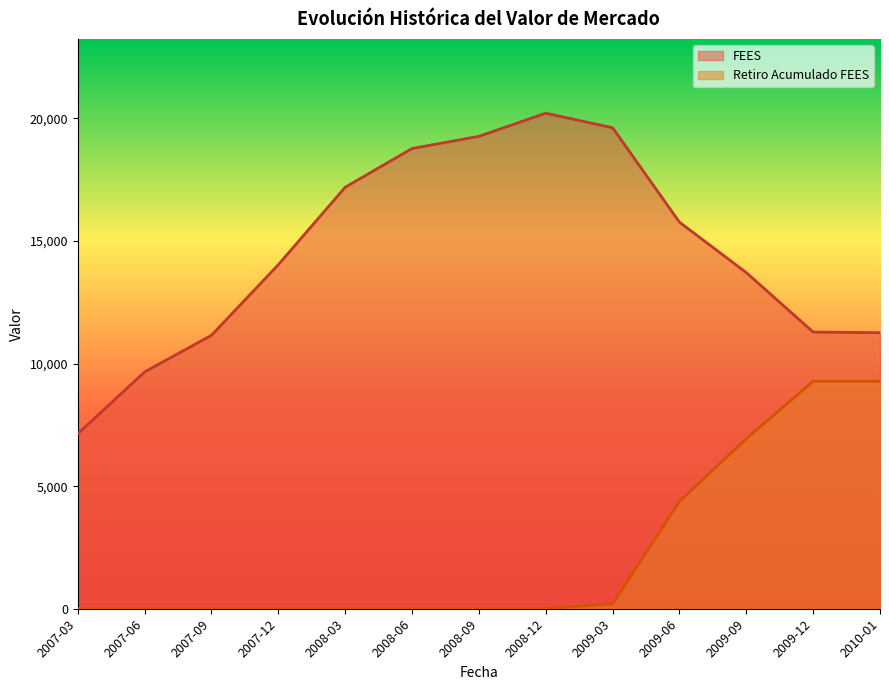

At how many categories does at least one series exceed 0?

13